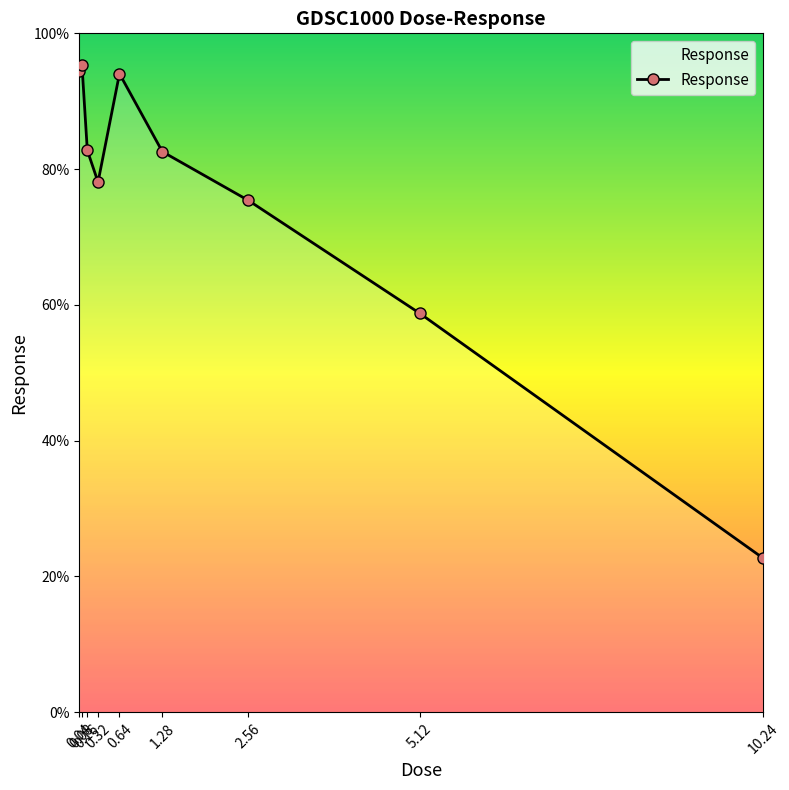

What is the value of the 3rd point from the left?

82.8